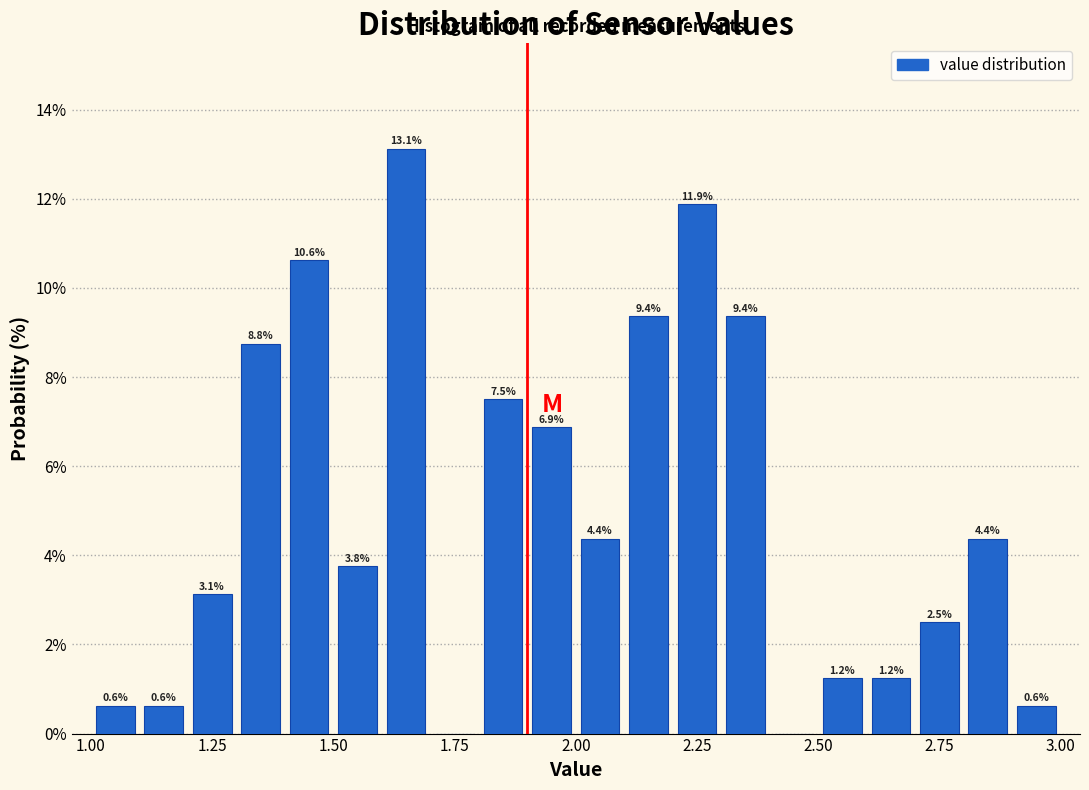

Read against the x-axis, roughly where is the centre of the tallest bar?

1.65